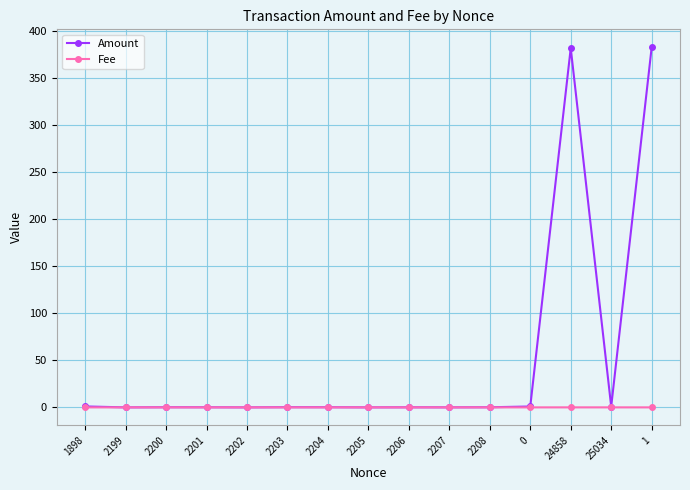

Is it true that Amount equals 0.1 at 2201?

True